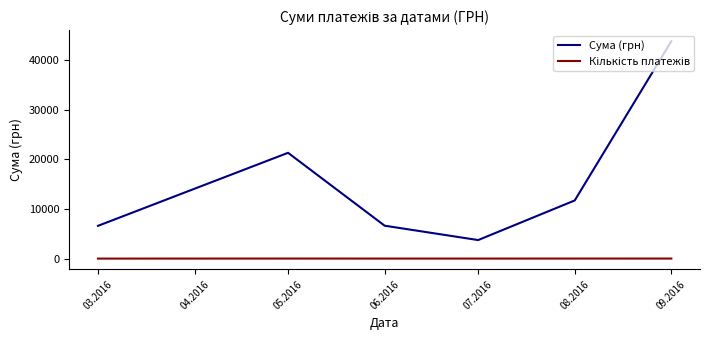

What is the difference between the maximum and minimum values in the Сума (грн) series?

40131.9